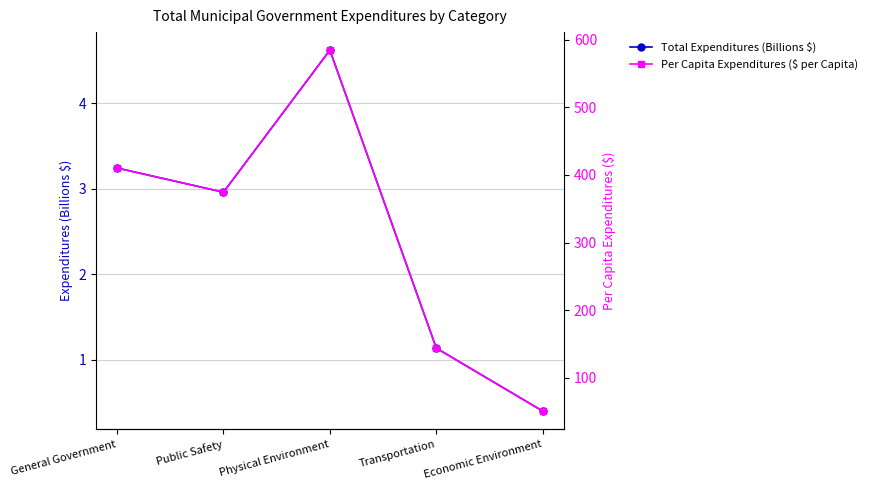

Which series has the largest range (max minus min)?

Per Capita Expenditures ($ per Capita)